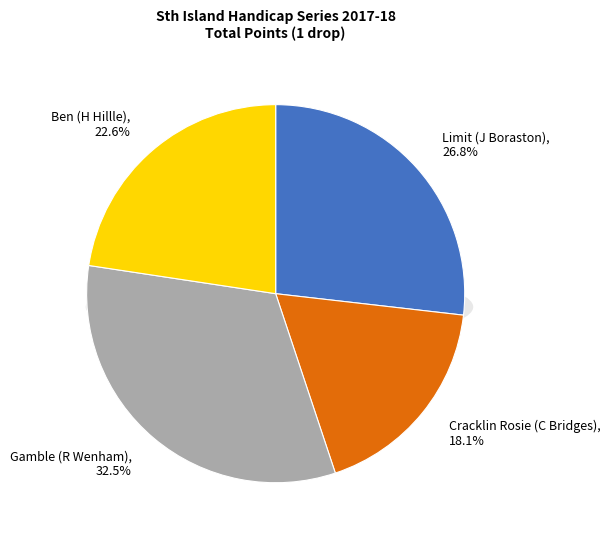

How many slices are in this pie chart?

4